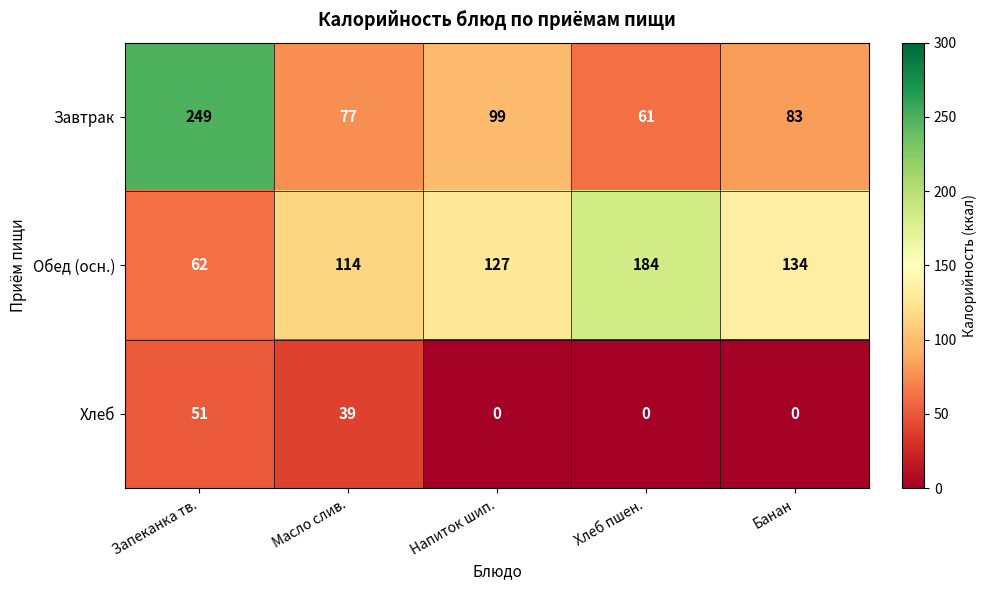

Is it true that Обед (осн.) equals 202 at Масло слив.?

False